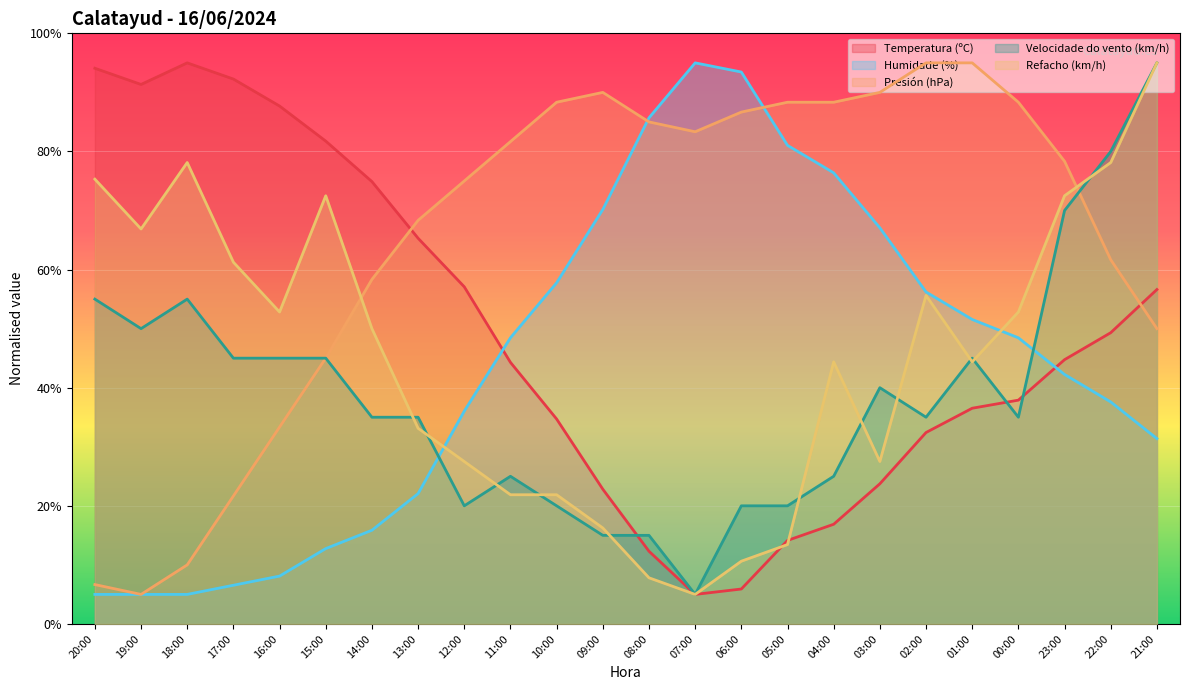

True or false: Humidade (%) has more than 1 points higher than both neighbors.

False